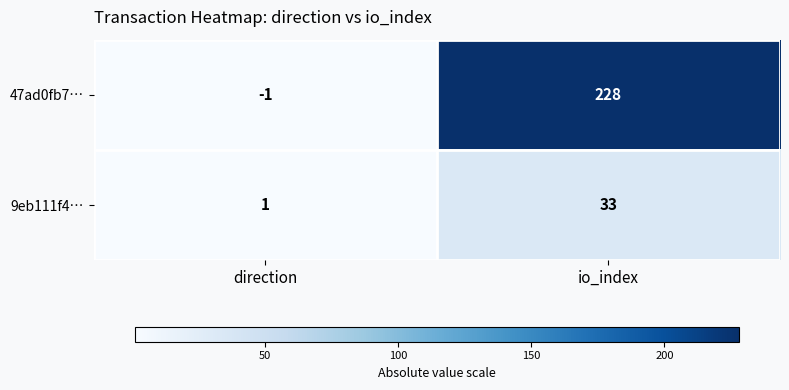

At which category is the sum across all series the highest?

io_index